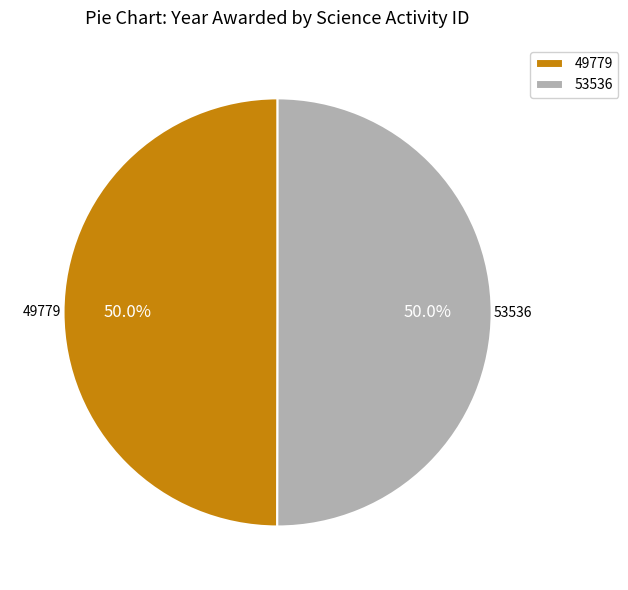

What is the ratio of the value at 53536 to the value at 49779?

1.0